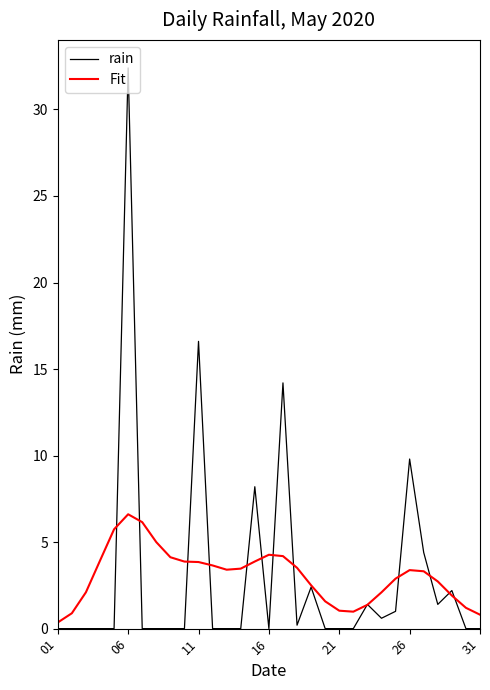

What is the difference between the maximum and minimum values in the rain series?

32.4